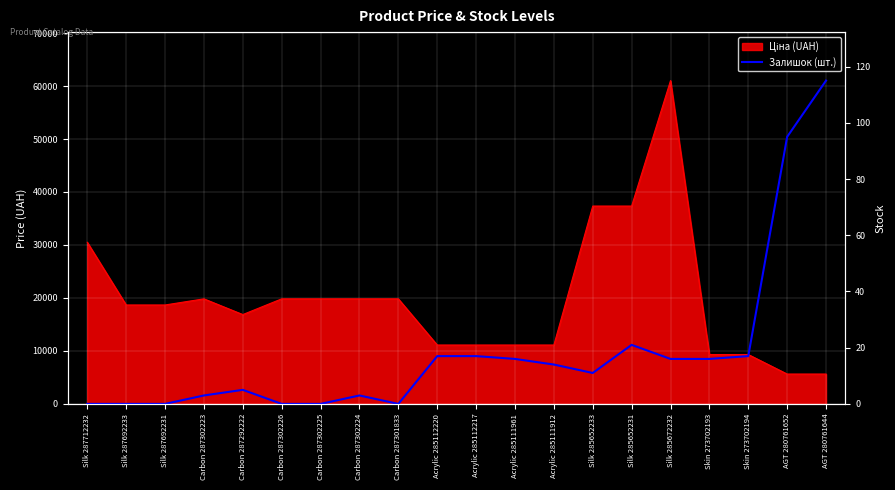

How many lines are shown in the chart?

1